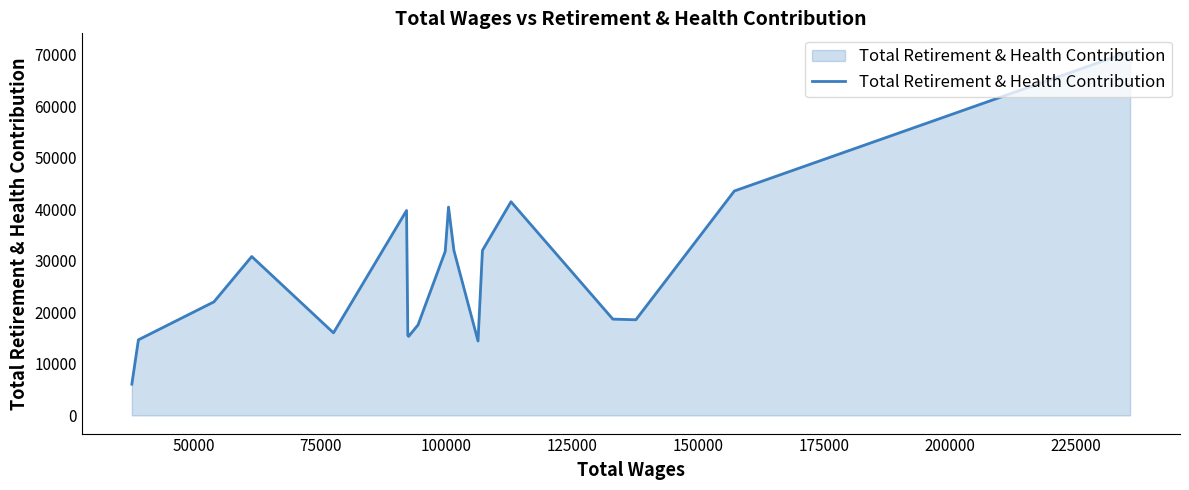

What is the smallest value displayed?

6060